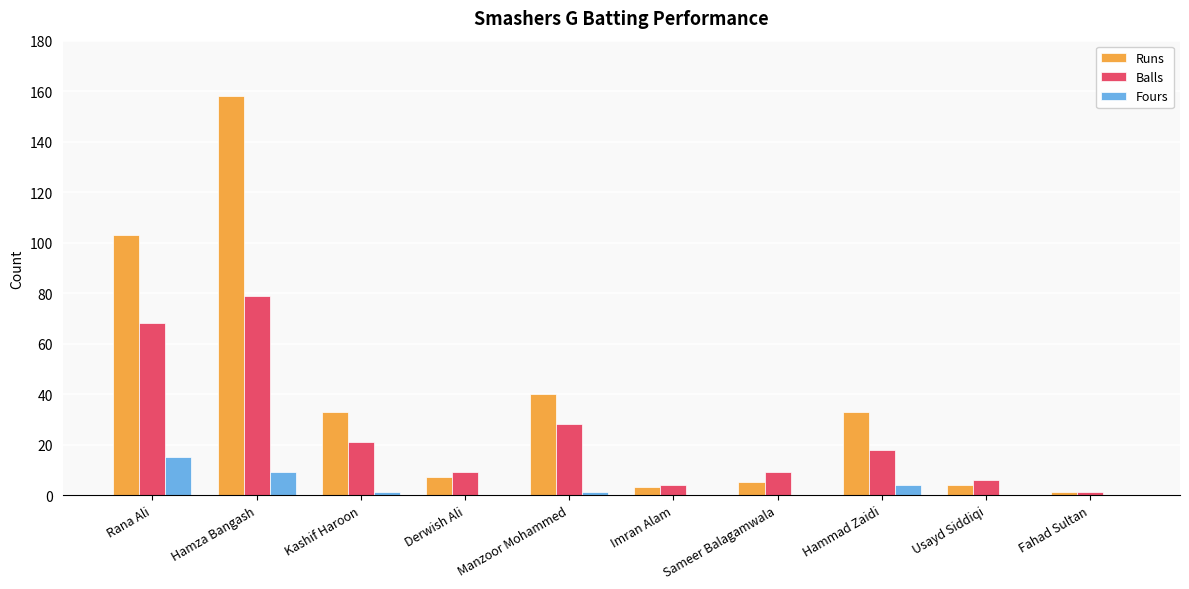

What is the average value of the Runs series?

39